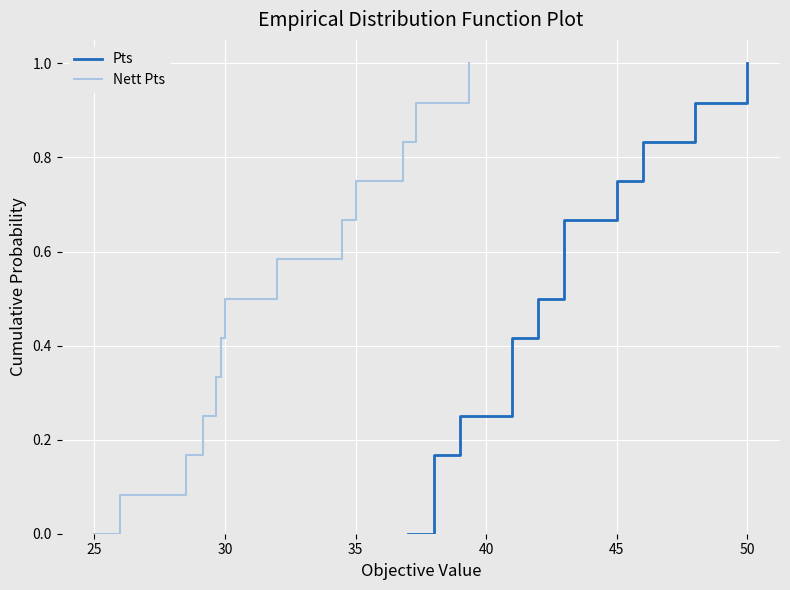

How many positive values does the Pts series have?

12